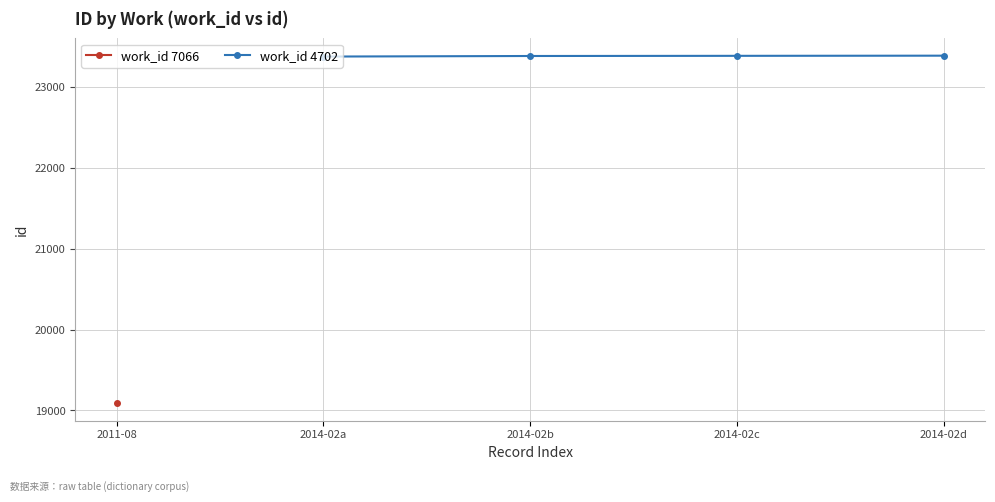

What is the greatest value displayed?

23391